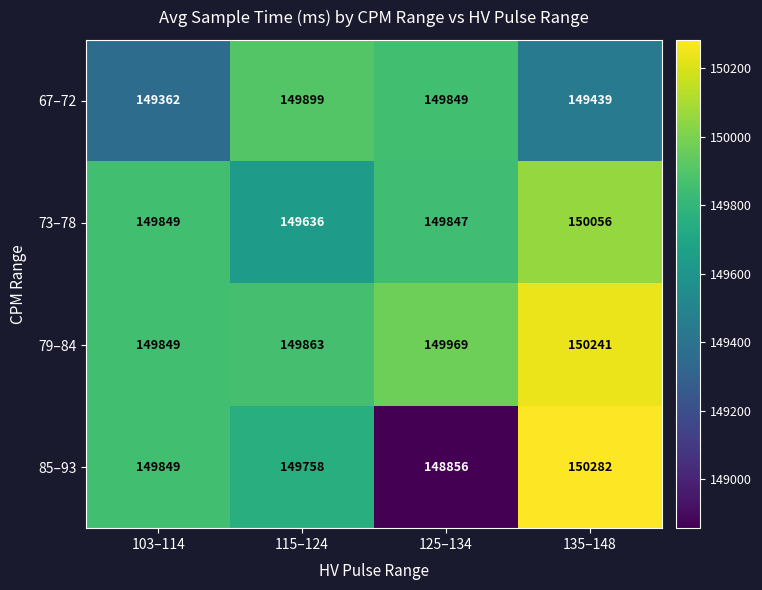

What is the average value of the 67–72 series?

149637